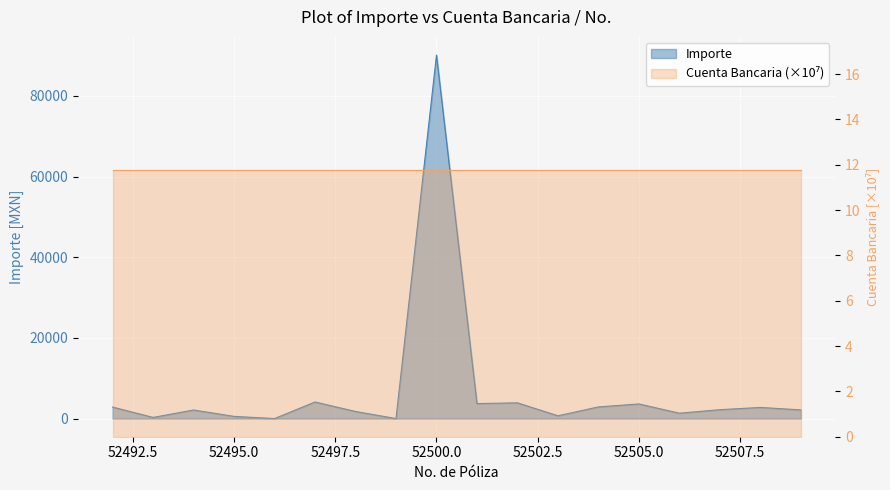

How many values are above zero?

16